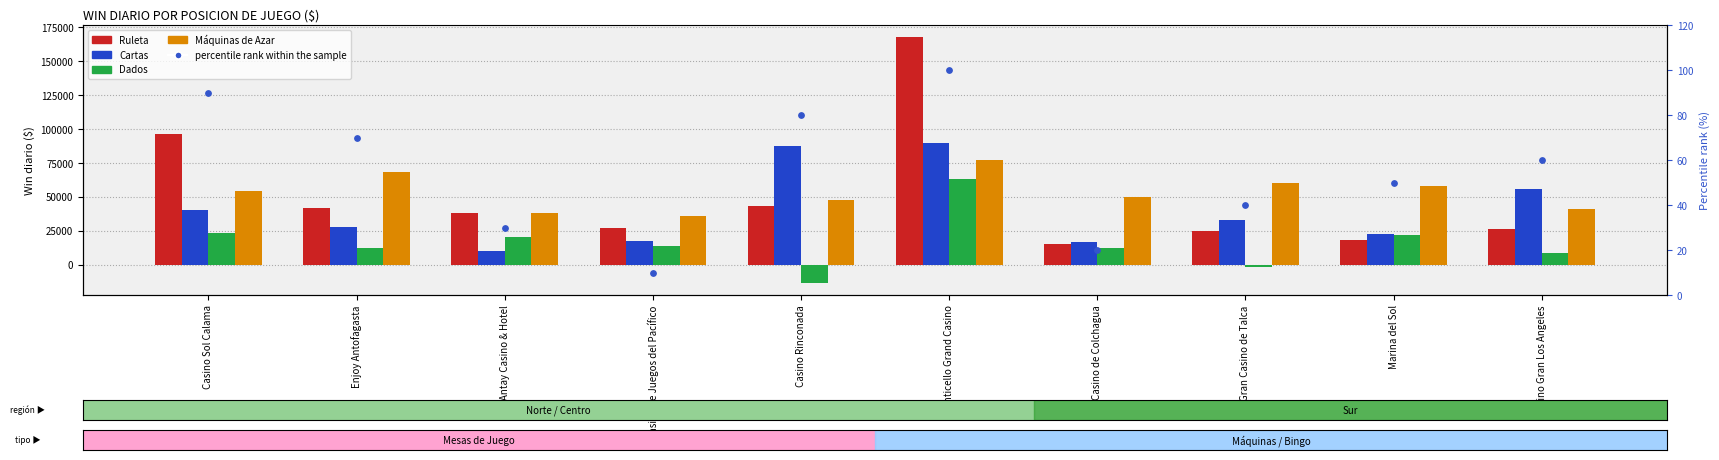

Which series reaches the minimum Y coordinate?

Dados